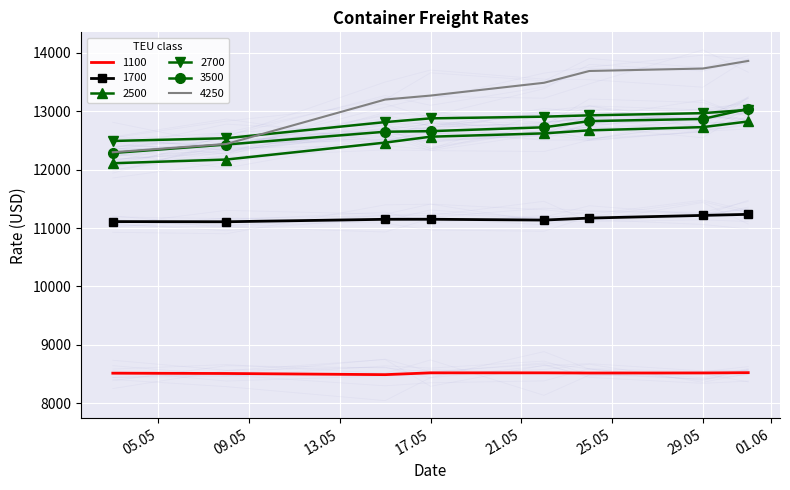

Rank the series at 15.05.2018 from highest to lowest value.

4250, 2700, 3500, 2500, 1700, 1100